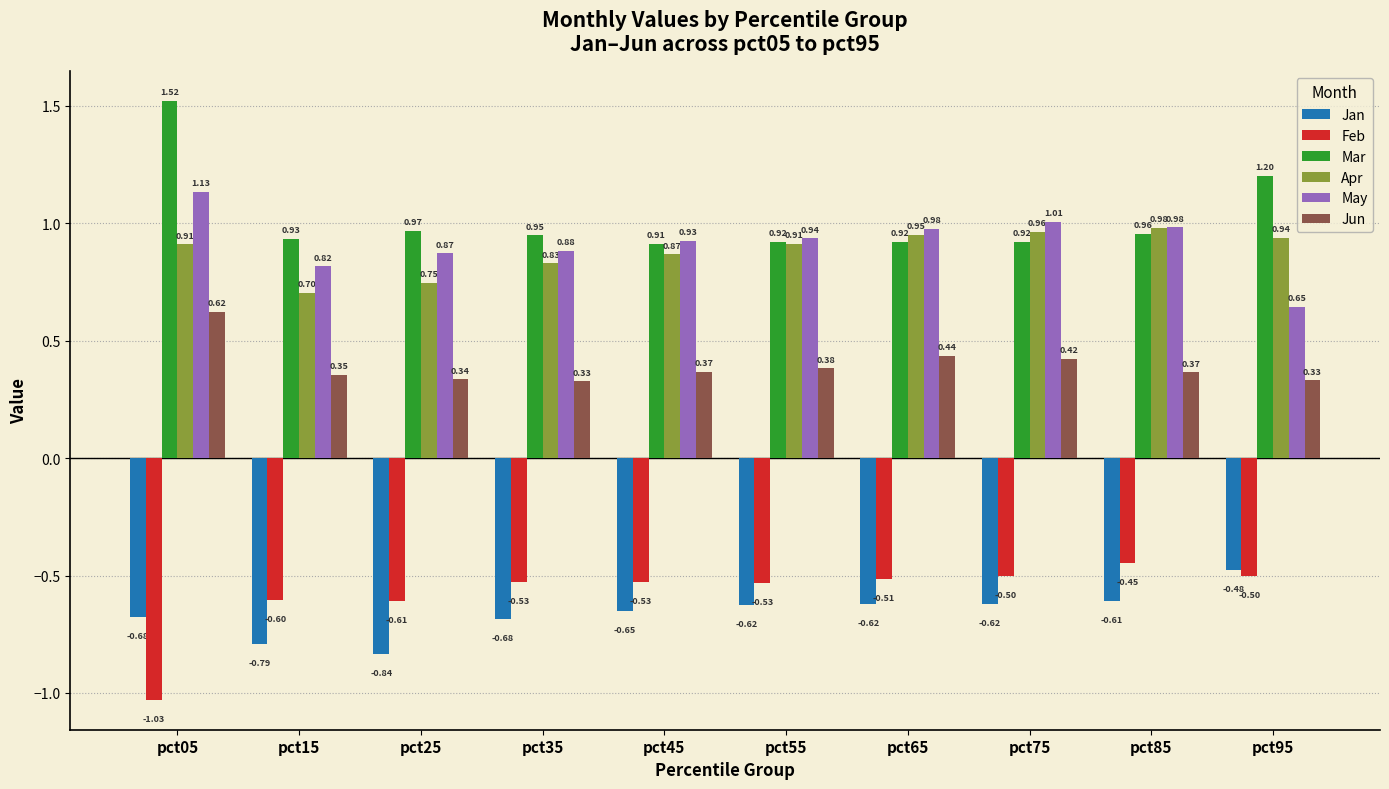

What is the sum of all Jan values?

-6.6